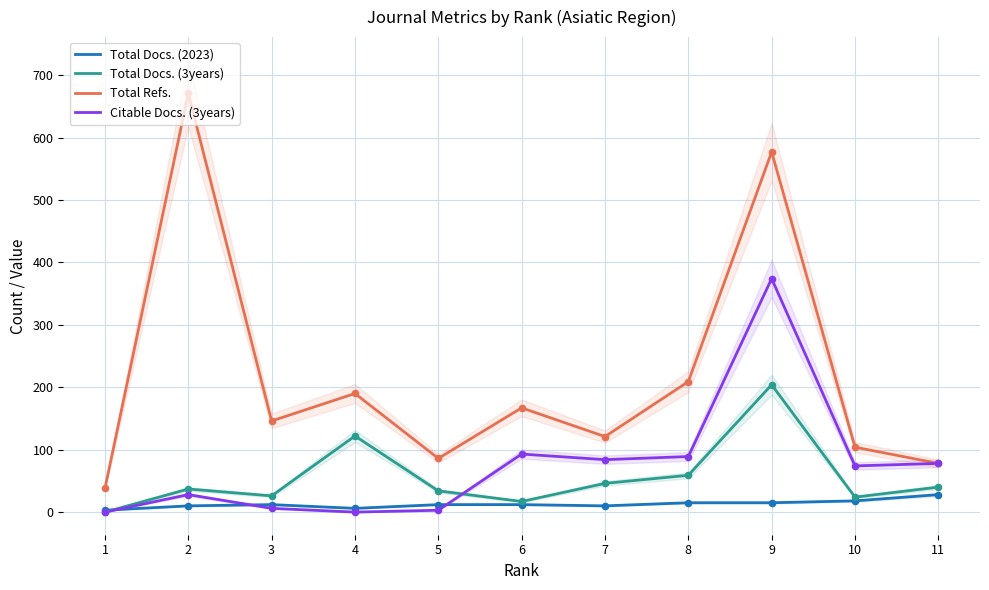

What is the total value across all series at 3?

190